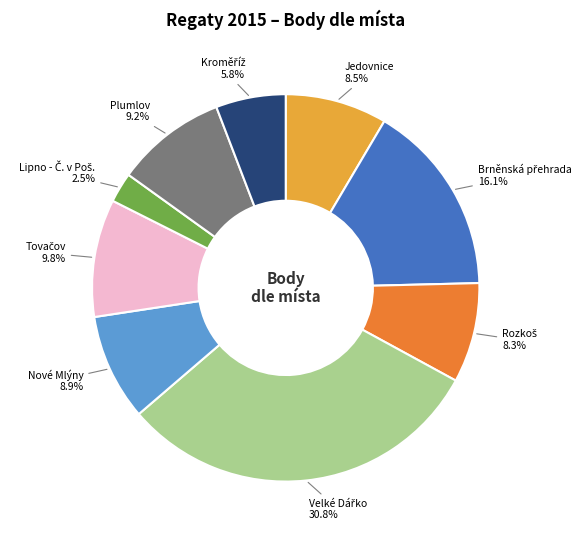

Does any single category account for the majority?

No